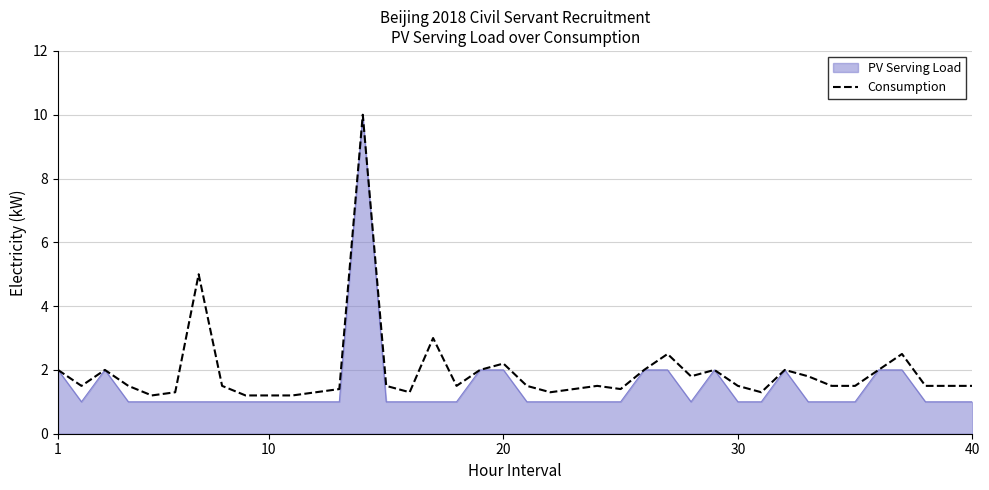

What is the smallest value displayed?

1.0